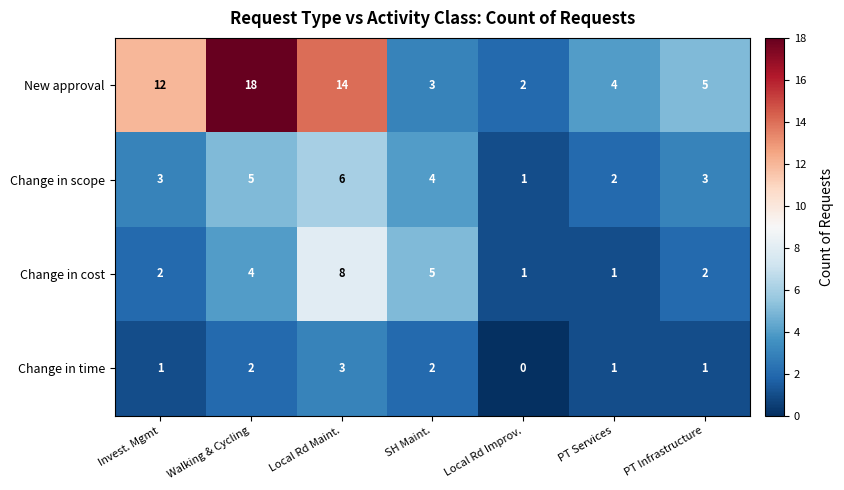

Where is New approval nearest to the value 10?

Invest. Mgmt